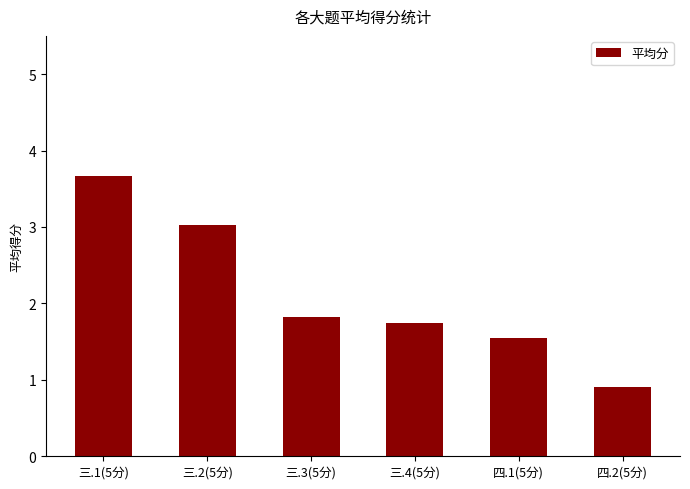

What is the sum of the values at 三.1(5分) and 四.1(5分)?

5.2